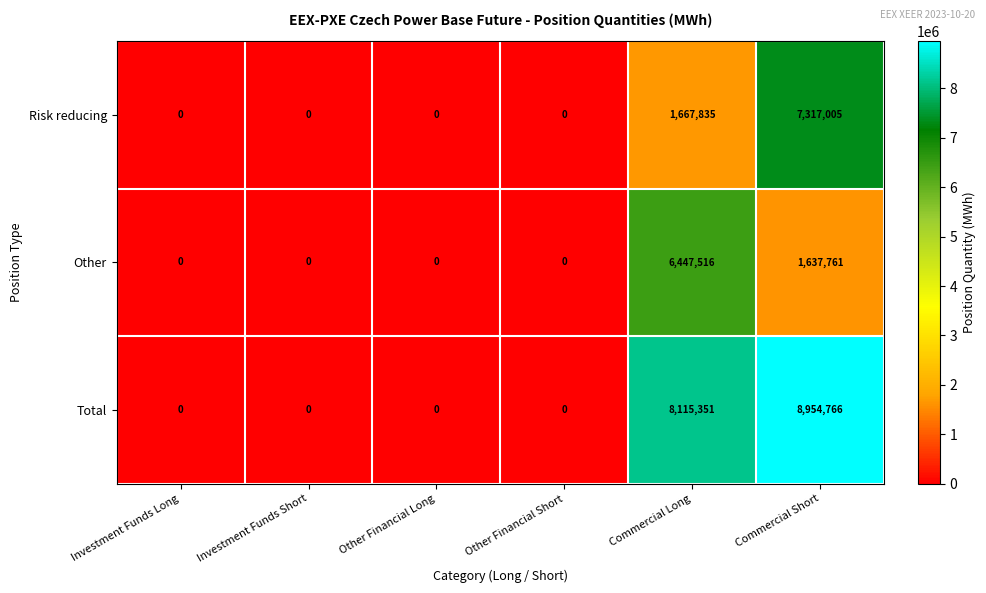

The value of Other at Investment Funds Long is 2606001. True or false?

False